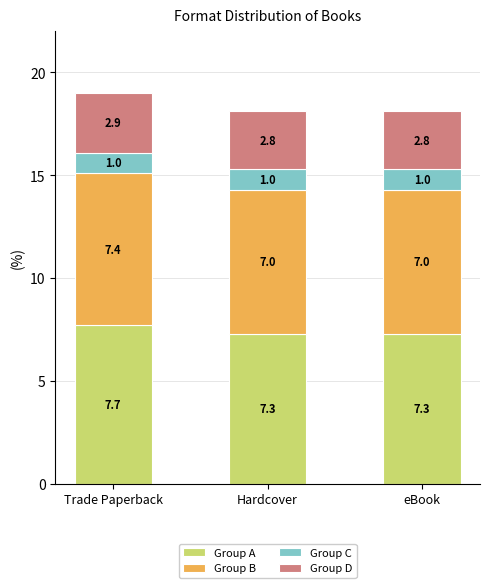

What is the sum of the Group A values at eBook and Trade Paperback?

15.0